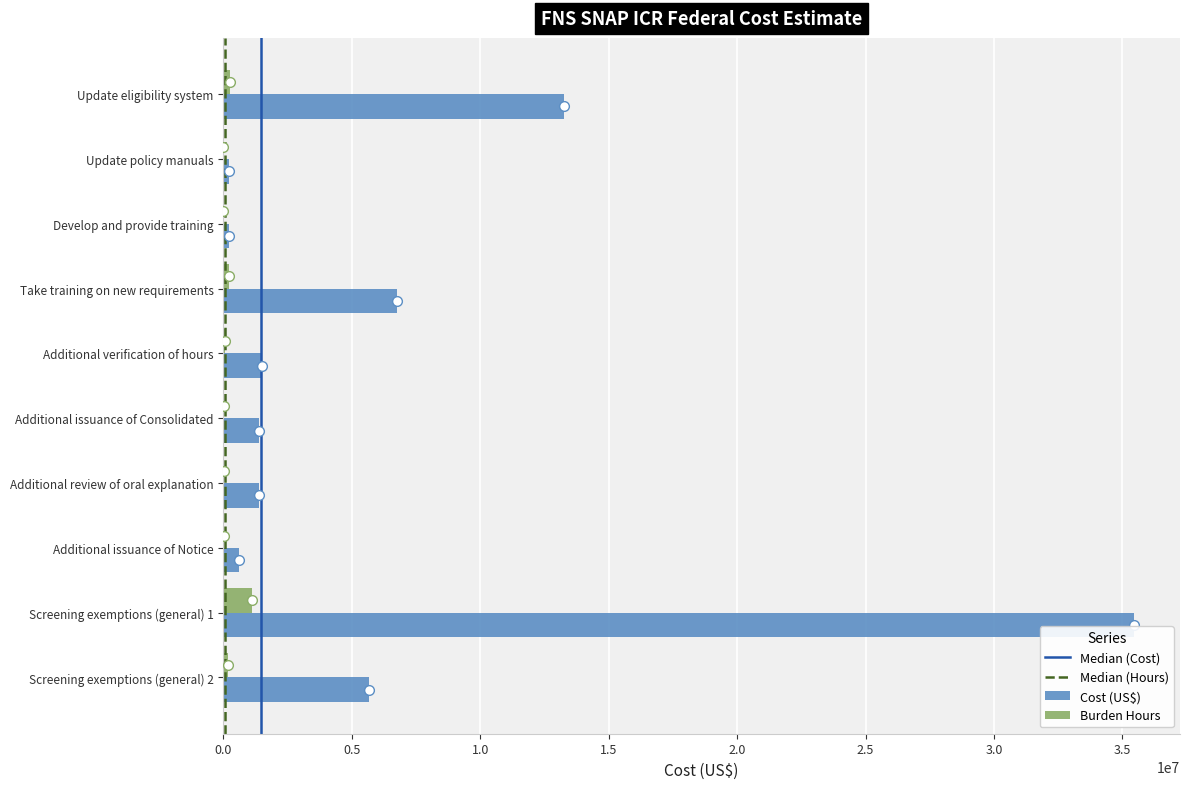

Which series has the largest total across all categories?

Cost (US$)